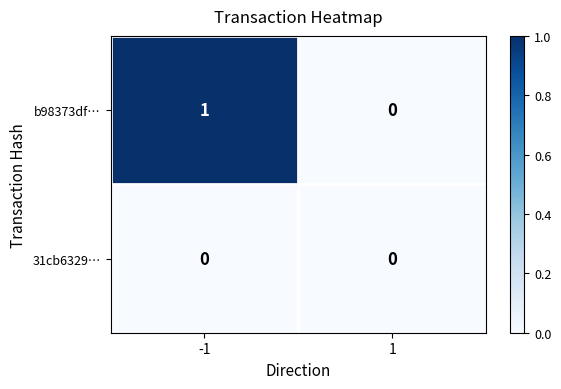

The value of b98373df… at 1 is 1. True or false?

False